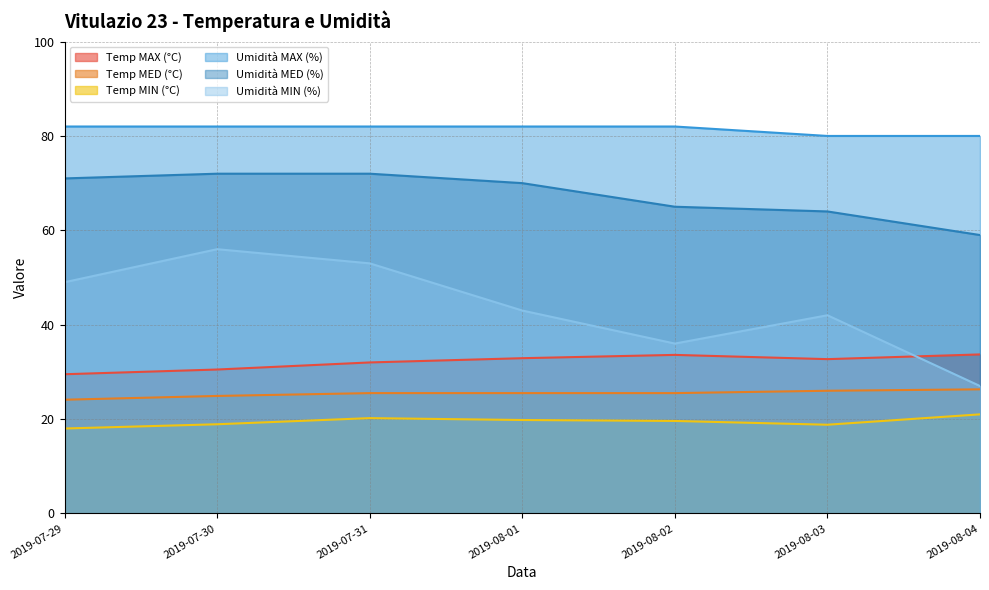

Rank the series at 2019-08-02 from lowest to highest value.

Temp MIN (°C), Temp MED (°C), Temp MAX (°C), Umidità MIN (%), Umidità MED (%), Umidità MAX (%)